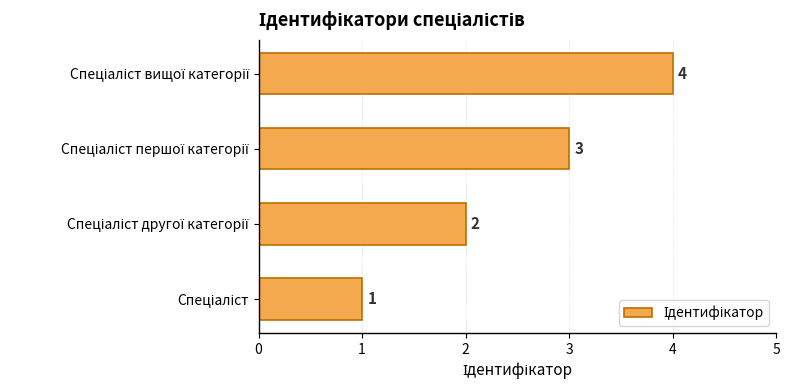

What is the smallest value displayed?

1